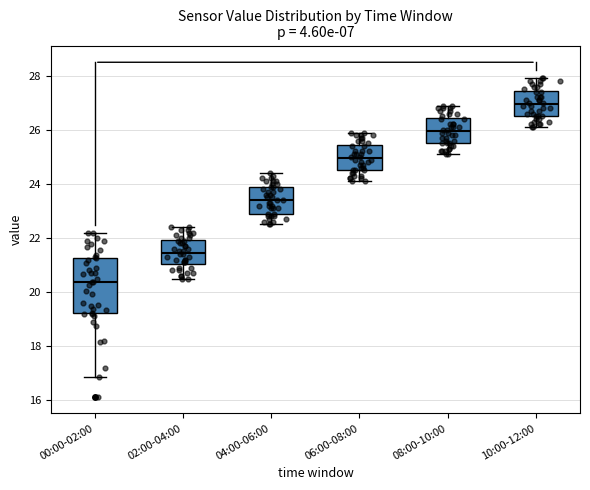

Reading left to right, transcribe this box plot: for each box, give where its median line is, the range the box spans, and where its two whiskers end, as read against the y-axis. The values are not printed on the chart, so give them approximately, as read against the axis.

00:00-02:00: median 20.4, box 19.2 to 21.2, whiskers 16.8 to 22.2
02:00-04:00: median 21.4, box 21.0 to 22.0, whiskers 20.6 to 22.4
04:00-06:00: median 23.4, box 23.0 to 24.0, whiskers 22.6 to 24.4
06:00-08:00: median 25.0, box 24.6 to 25.4, whiskers 24.2 to 26.0
08:00-10:00: median 26.0, box 25.6 to 26.4, whiskers 25.2 to 27.0
10:00-12:00: median 27.0, box 26.6 to 27.4, whiskers 26.2 to 28.0